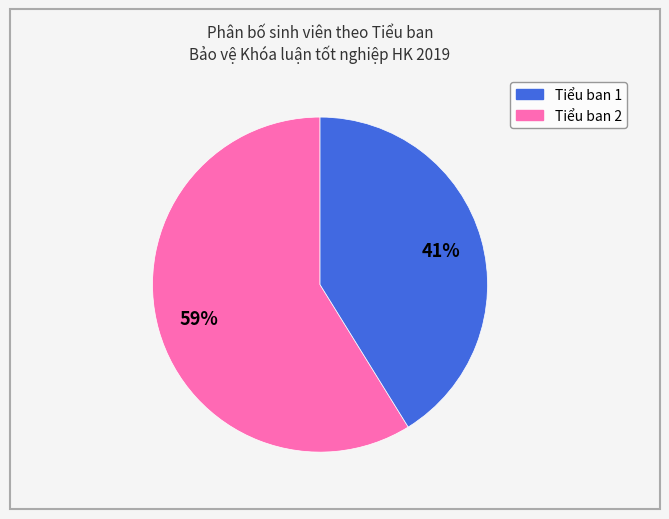

To the nearest percent, what is the difference between the largest and smallest slice percentages?

18%